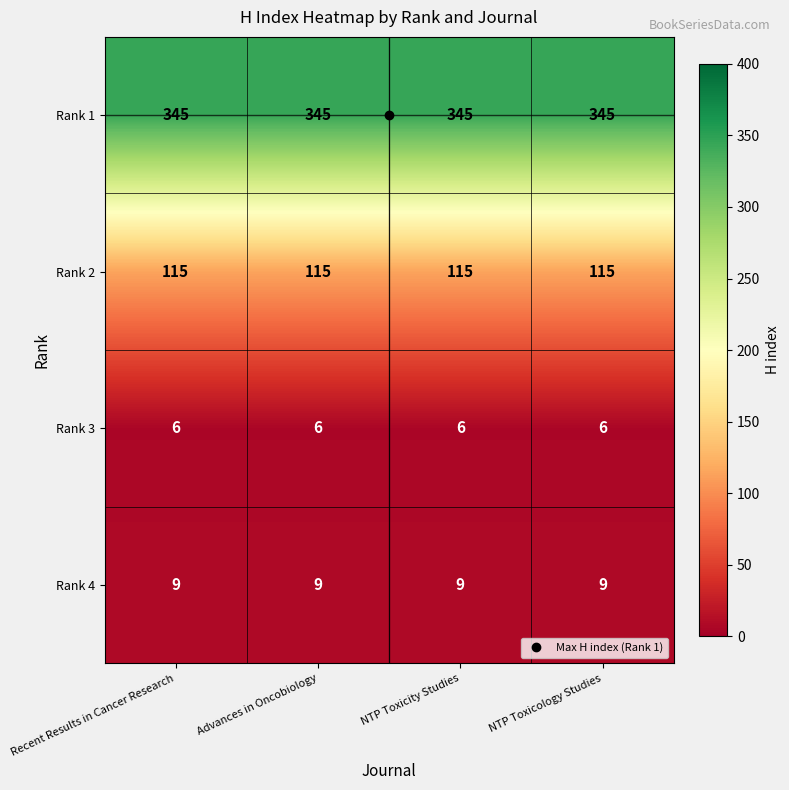

What is the total value across all series at Advances in Oncobiology?

475